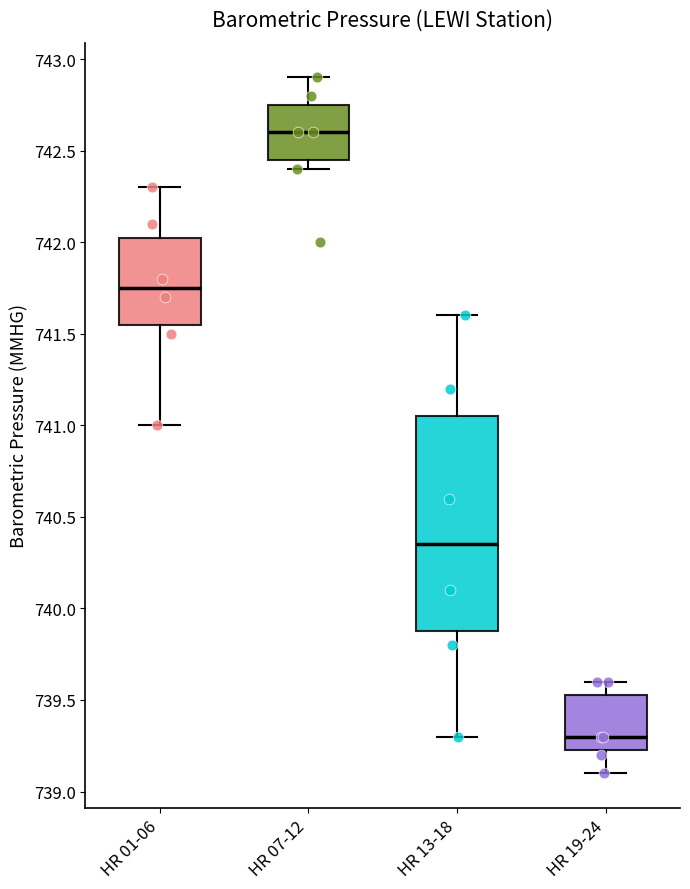

Which box is the tallest, from its lower edge to its upper edge?

HR 13-18